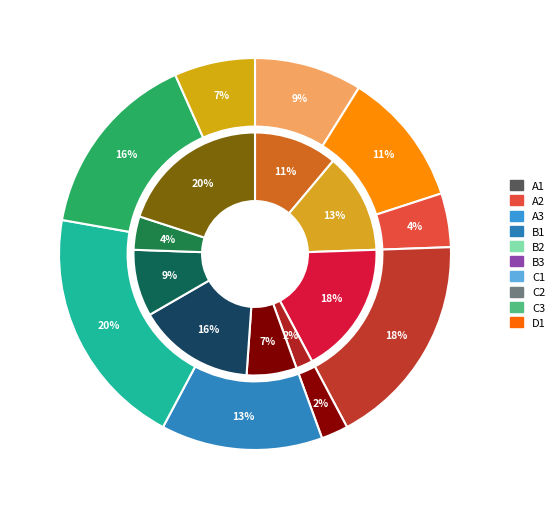

Is there a majority slice in this chart?

No